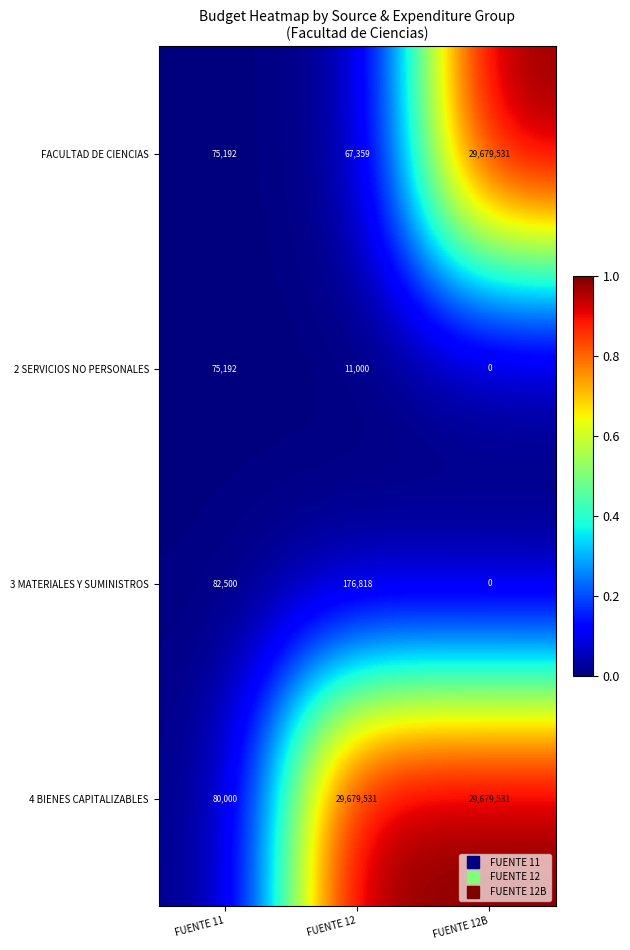

Reading left to right, what are all the values shown in this chart?

FACULTAD DE CIENCIAS: FUENTE 11=75192	FUENTE 12=67359	FUENTE 12B=29679531
2 SERVICIOS NO PERSONALES: FUENTE 11=75192	FUENTE 12=11000	FUENTE 12B=0
3 MATERIALES Y SUMINISTROS: FUENTE 11=82500	FUENTE 12=176818	FUENTE 12B=0
4 BIENES CAPITALIZABLES: FUENTE 11=80000	FUENTE 12=29679531	FUENTE 12B=29679531